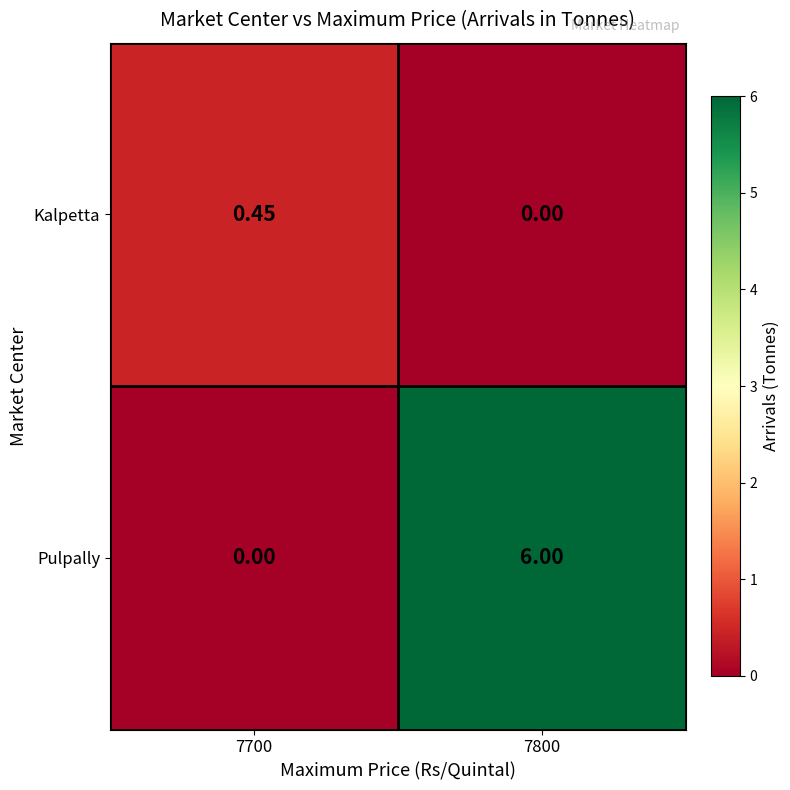

Is the value of Pulpally at 7700 greater than the value of Kalpetta at 7700?

No